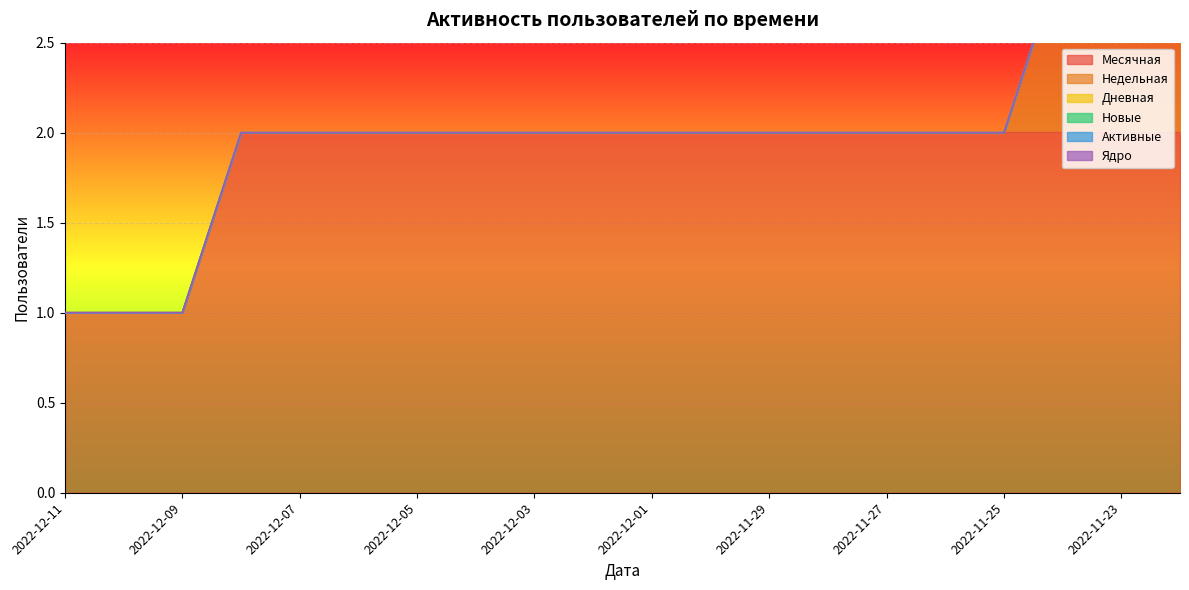

What position from the left is 2022-11-26?

16